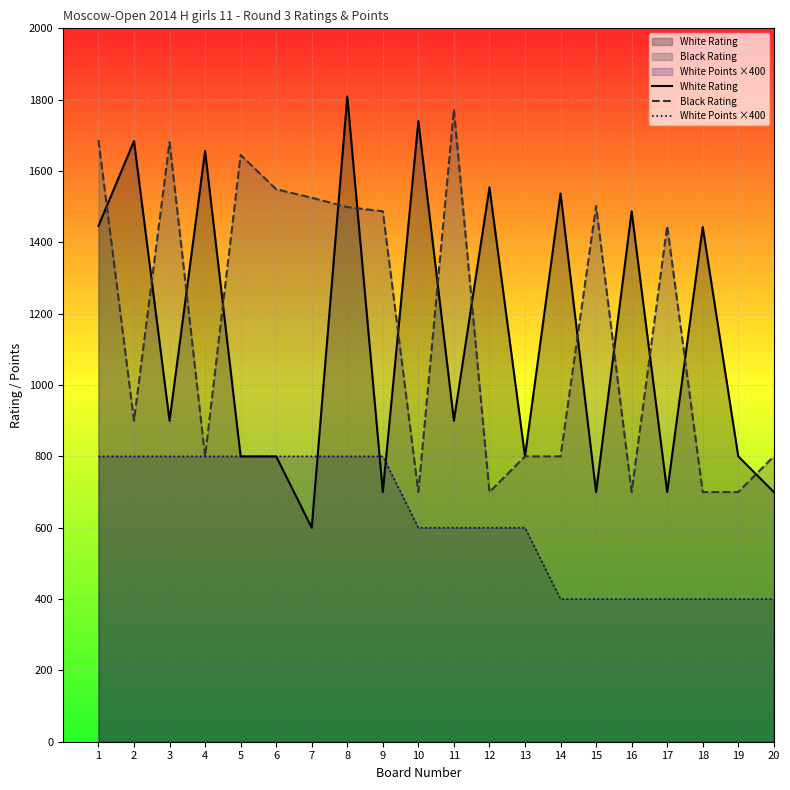

What is the difference between the White Rating values at 5 and 12?

754